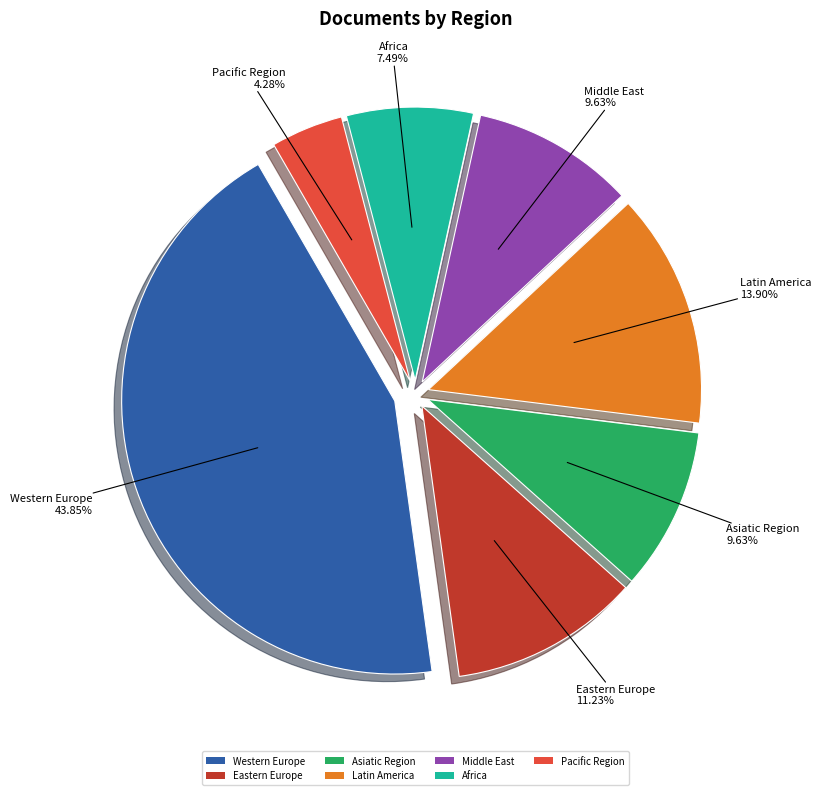

Is the sum of Middle East and Western Europe greater than half?

Yes